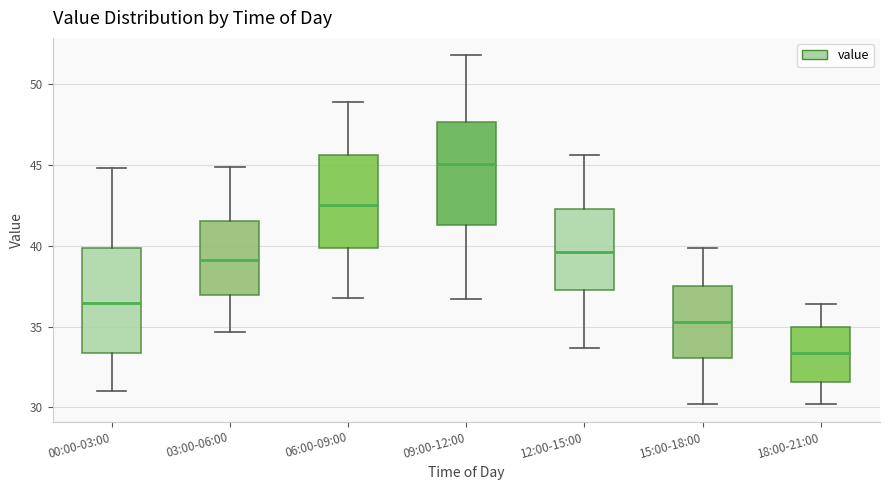

Which box's median line is the highest?

09:00-12:00